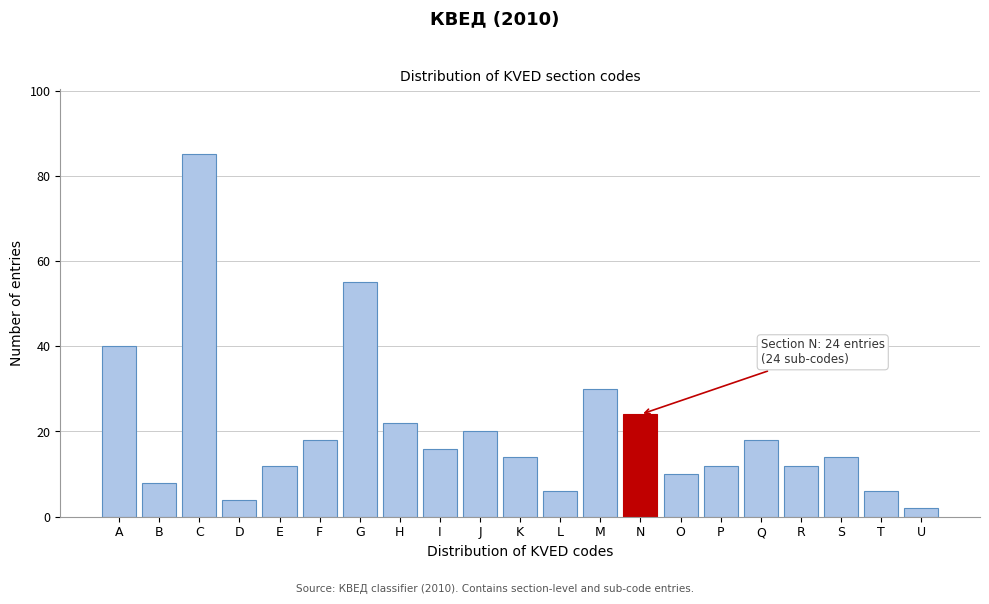

Reading right to left, extract all data points from this chart.

U=2	T=6	S=14	R=12	Q=18	P=12	O=10	N=24	M=30	L=6	K=14	J=20	I=16	H=22	G=55	F=18	E=12	D=4	C=85	B=8	A=40